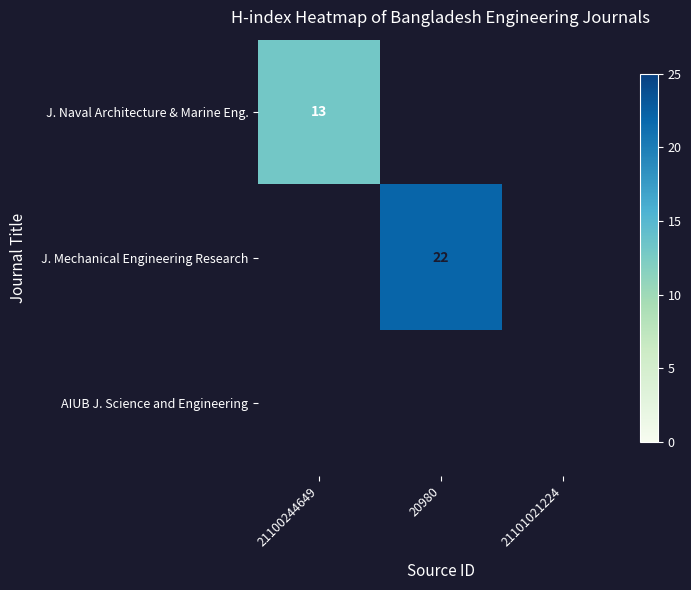

True or false: J. Naval Architecture & Marine Eng. has a value of 3 at 21100244649.

False